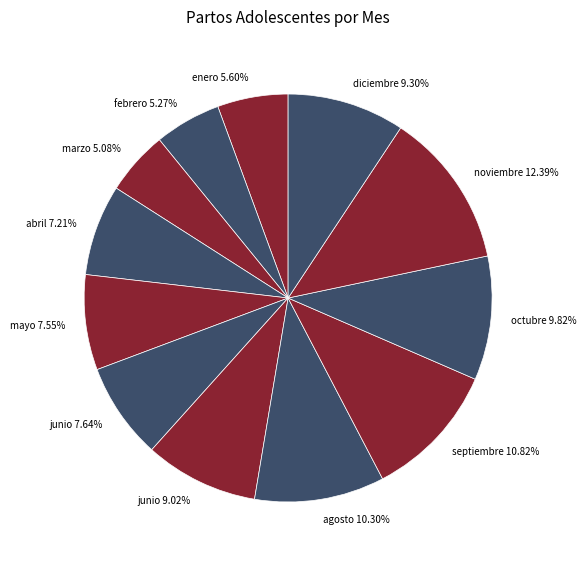

Do agosto 10.30% and junio 7.64% together represent more than half of the pie?

No